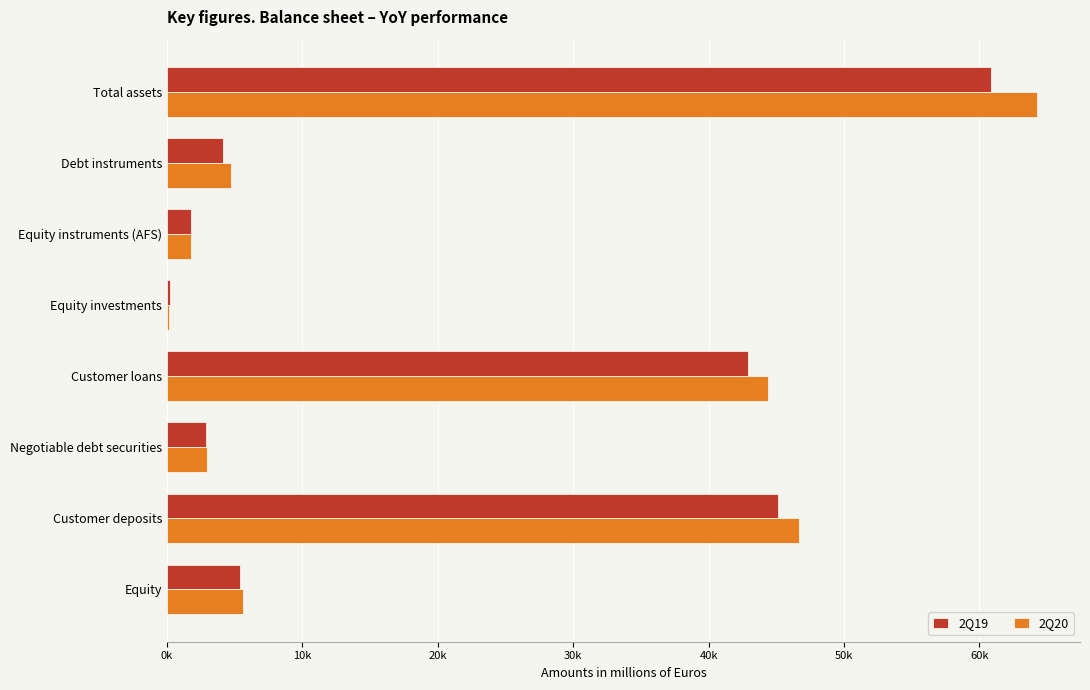

What are all the series names shown in the legend?

2Q19, 2Q20